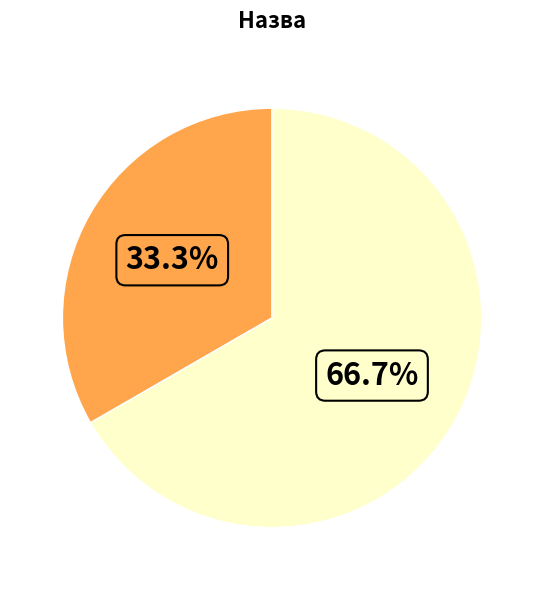

How many slices are in this pie chart?

2